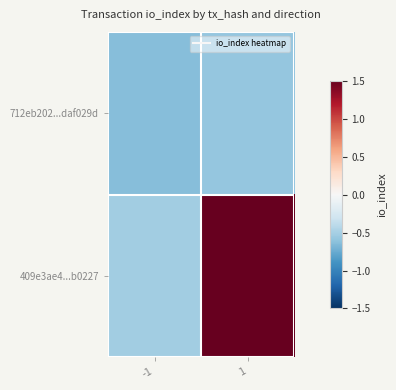

Which series changed the most between -1 and 1?

409e3ae4...b0227